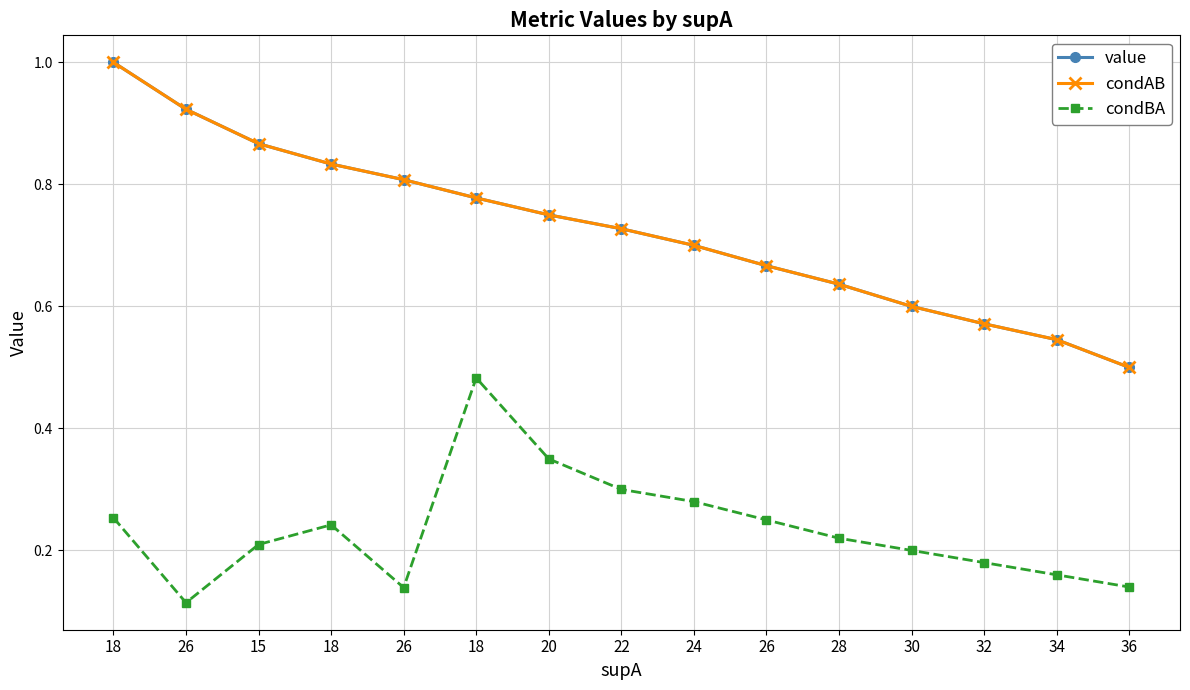

Which series changed the most between 18 and 26?

condBA